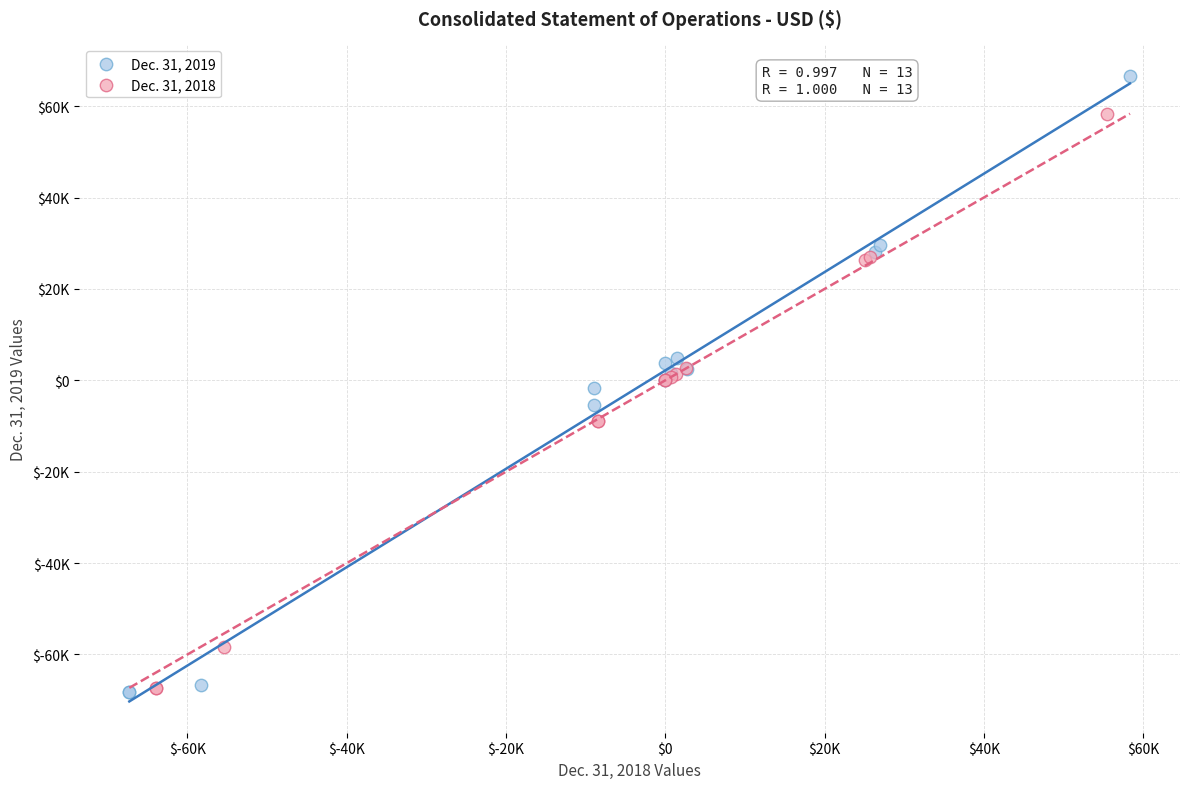

Which series has the widest spread of Y values?

Dec. 31, 2019